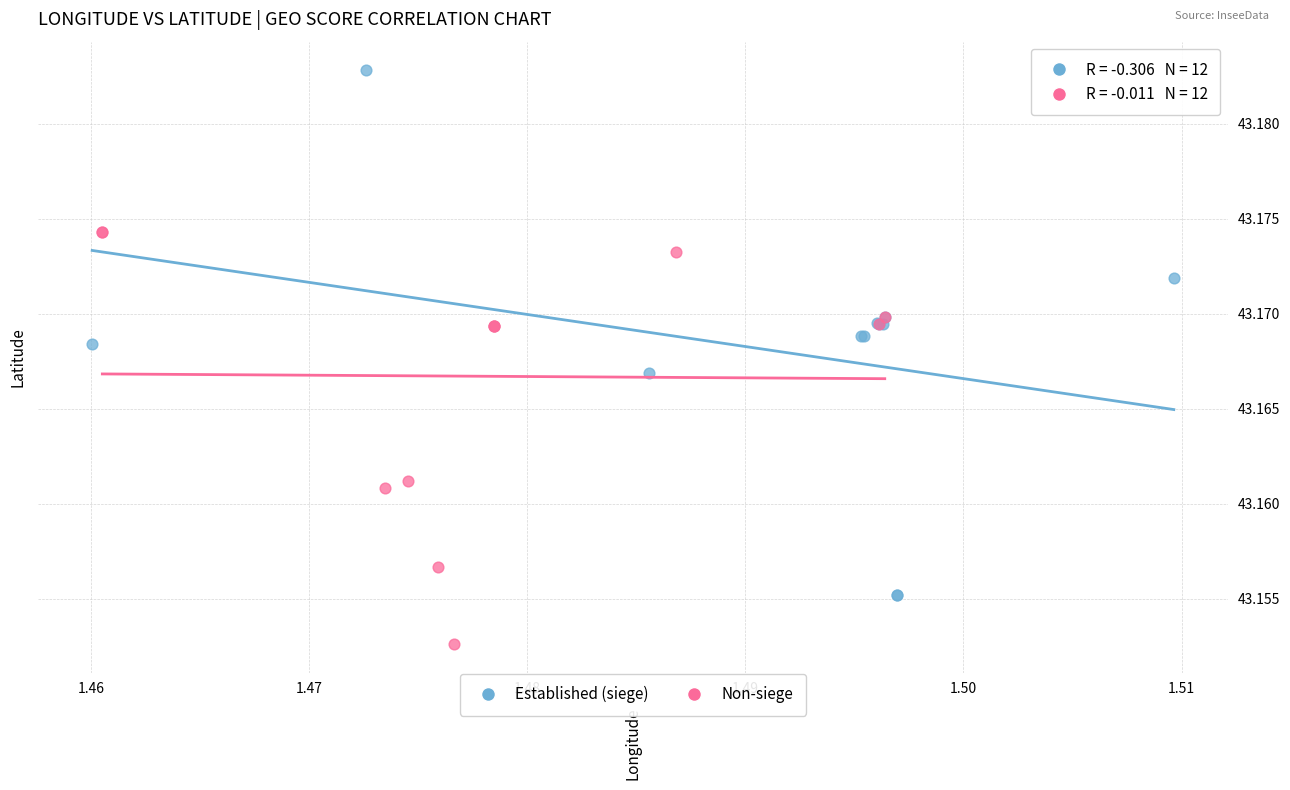

Which series has the widest spread of Y values?

Established (siege)